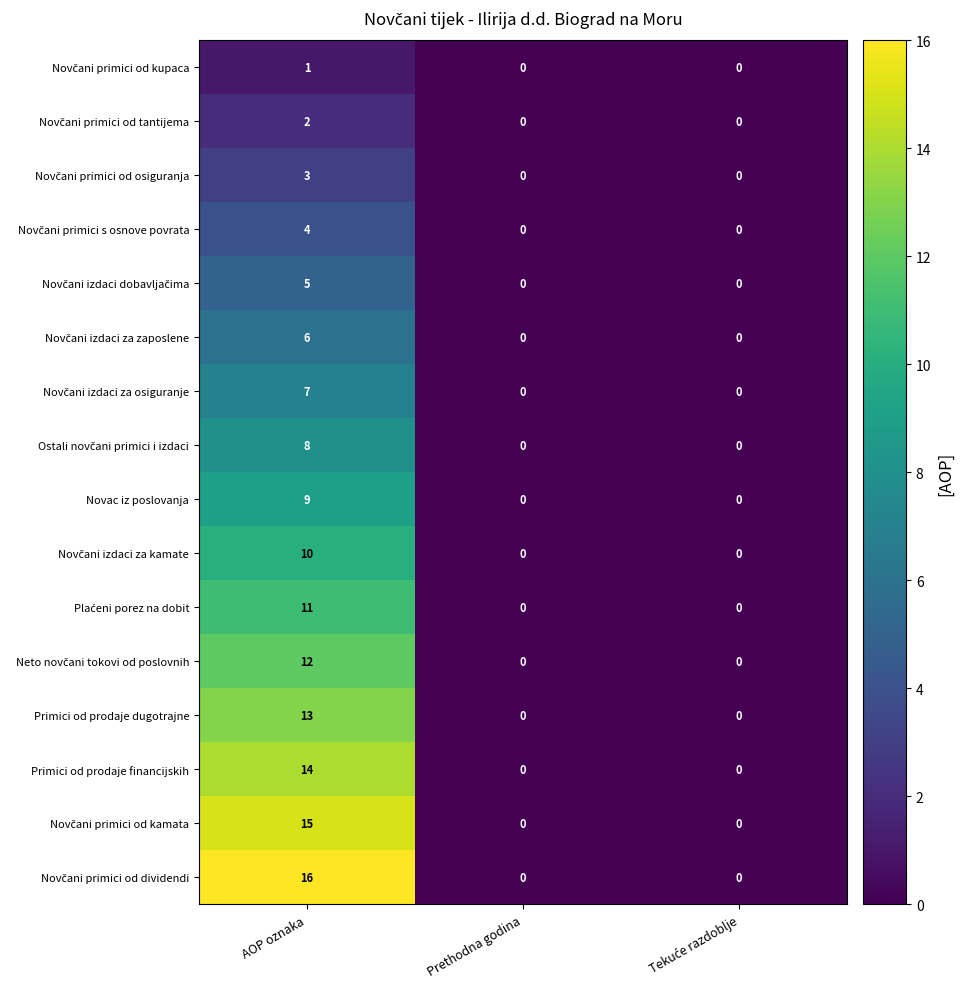

What is the sum of the Novac iz poslovanja values at AOP oznaka and Prethodna godina?

9